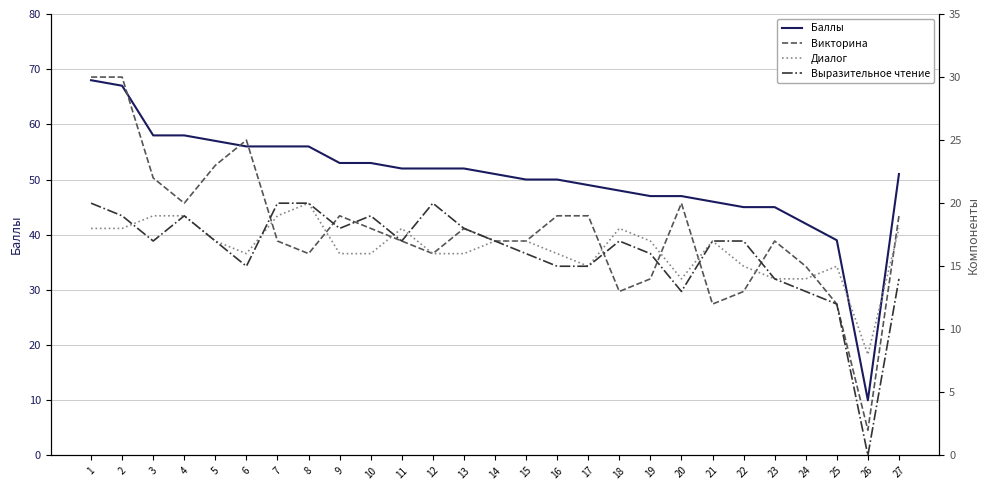

At 6, list the series in order from smallest to largest.

Выразительное чтение, Диалог, Викторина, Баллы